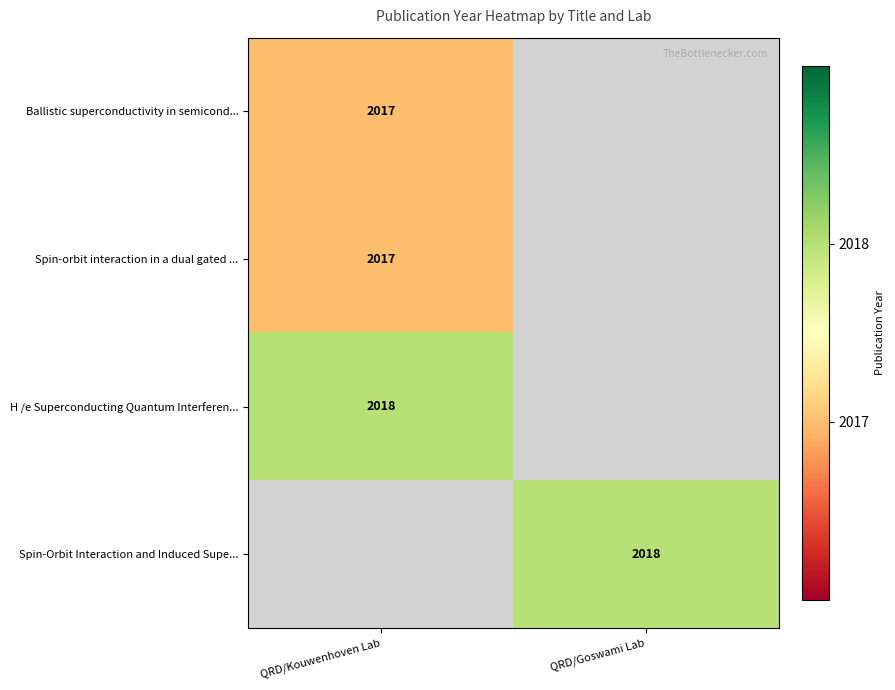

The Spin-Orbit Interaction and Induced Supe... series shows 2018 at QRD/Goswami Lab. True or false?

True